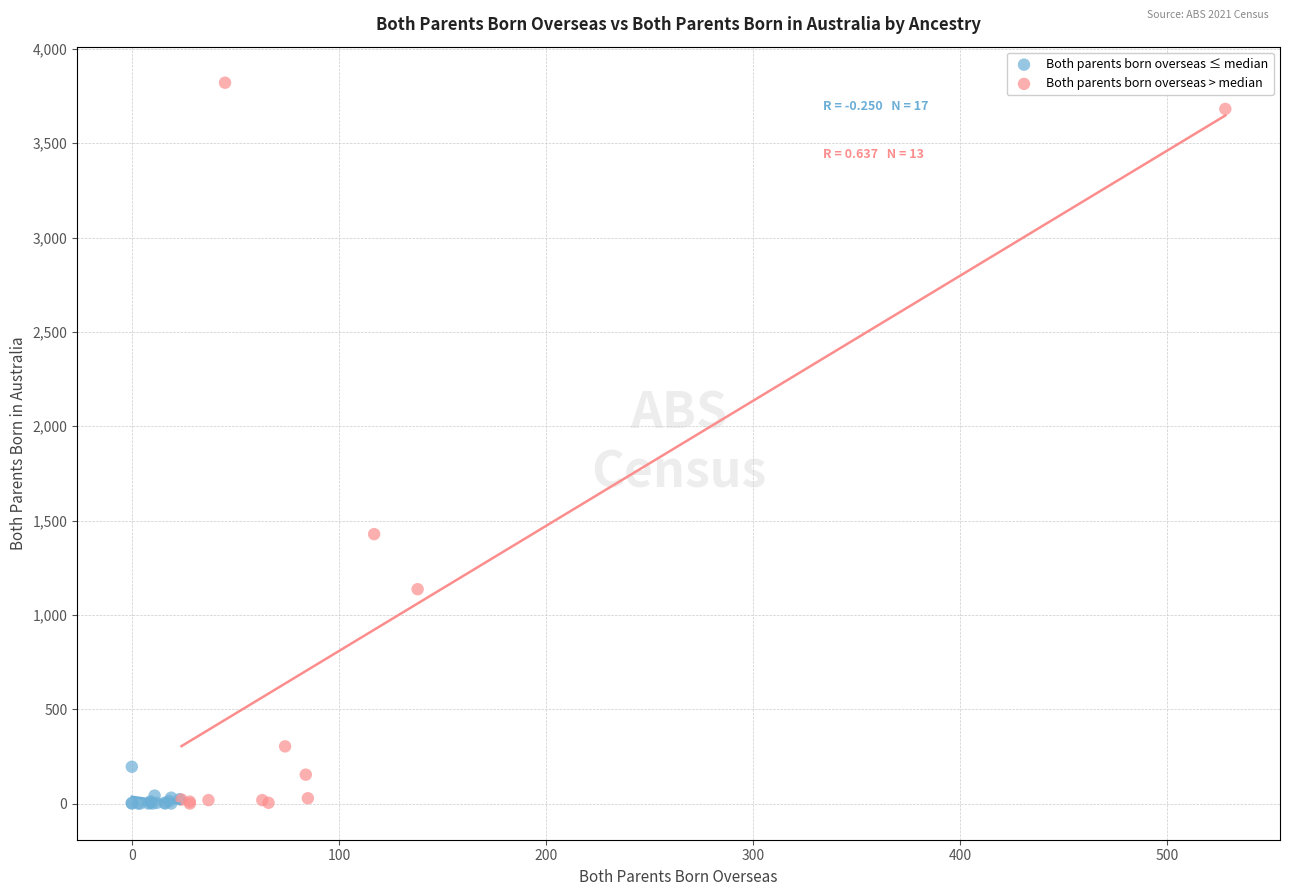

Which series reaches the maximum Y coordinate?

Both parents born overseas > median